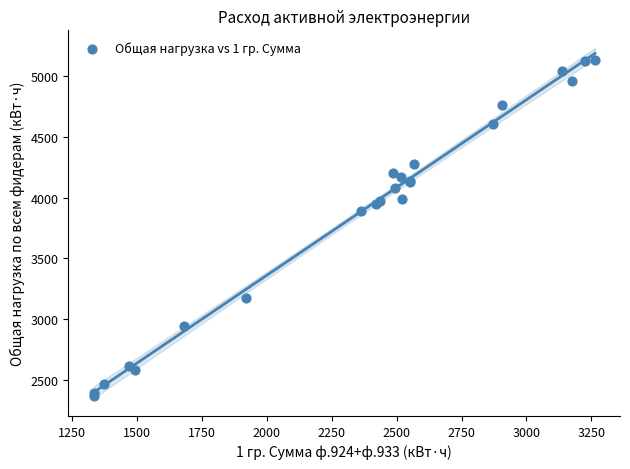

What Y value in the scatter plot is closest to 3753?

3888